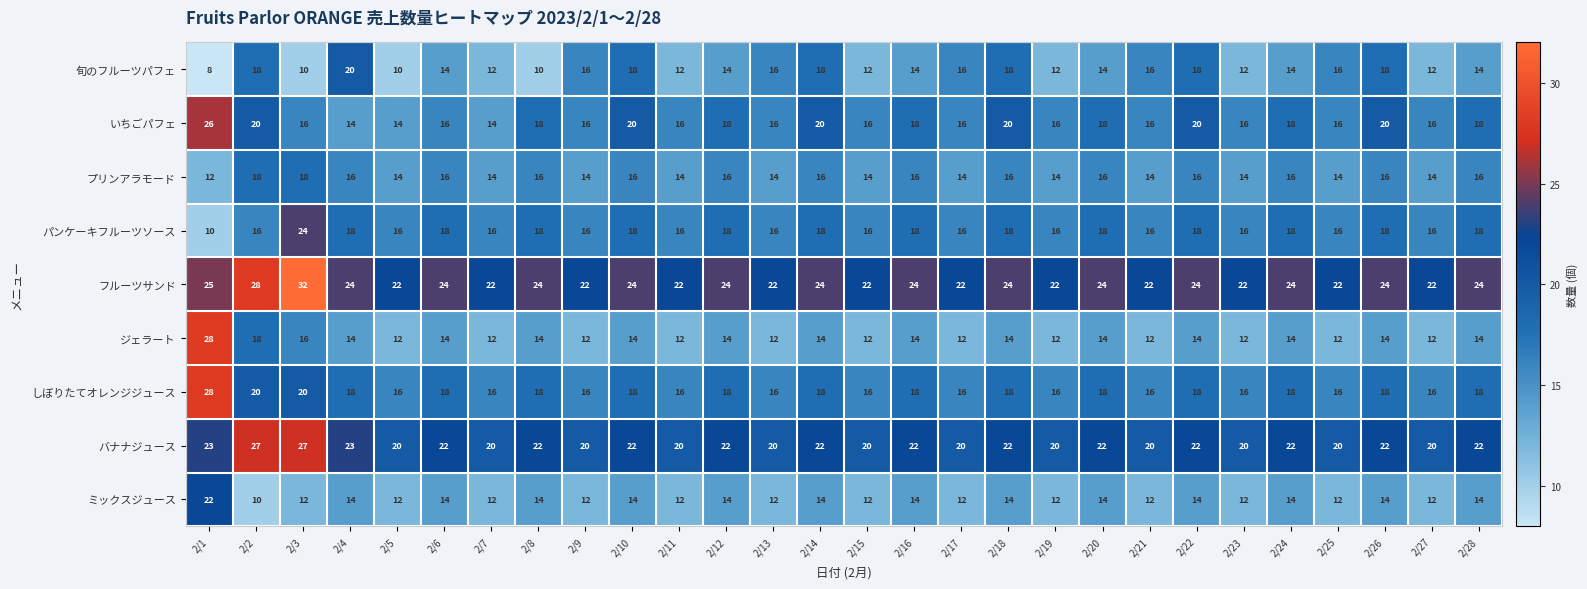

What is the difference between the highest and lowest values at 2/4?

10